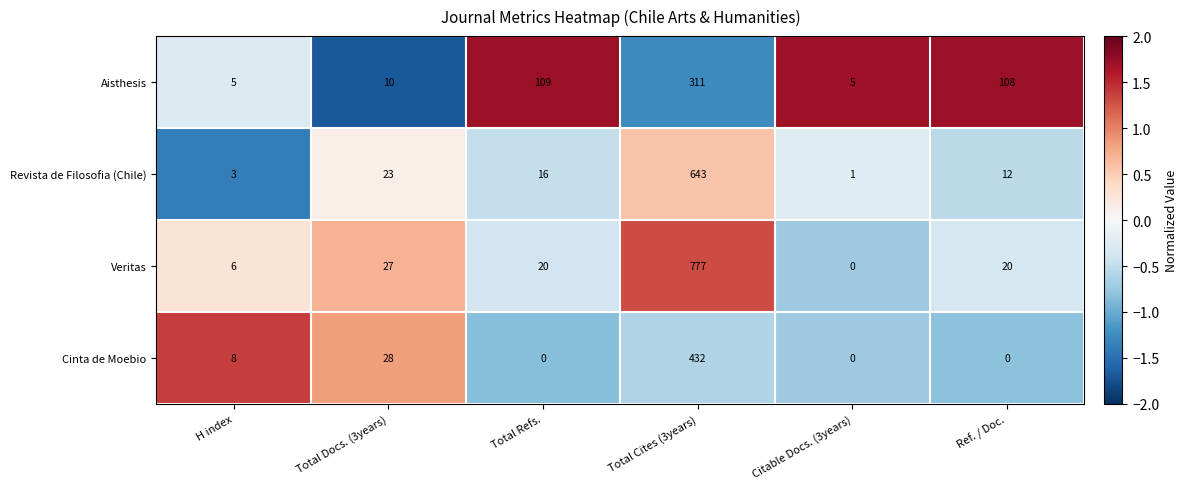

How many categories are shown in the chart?

6